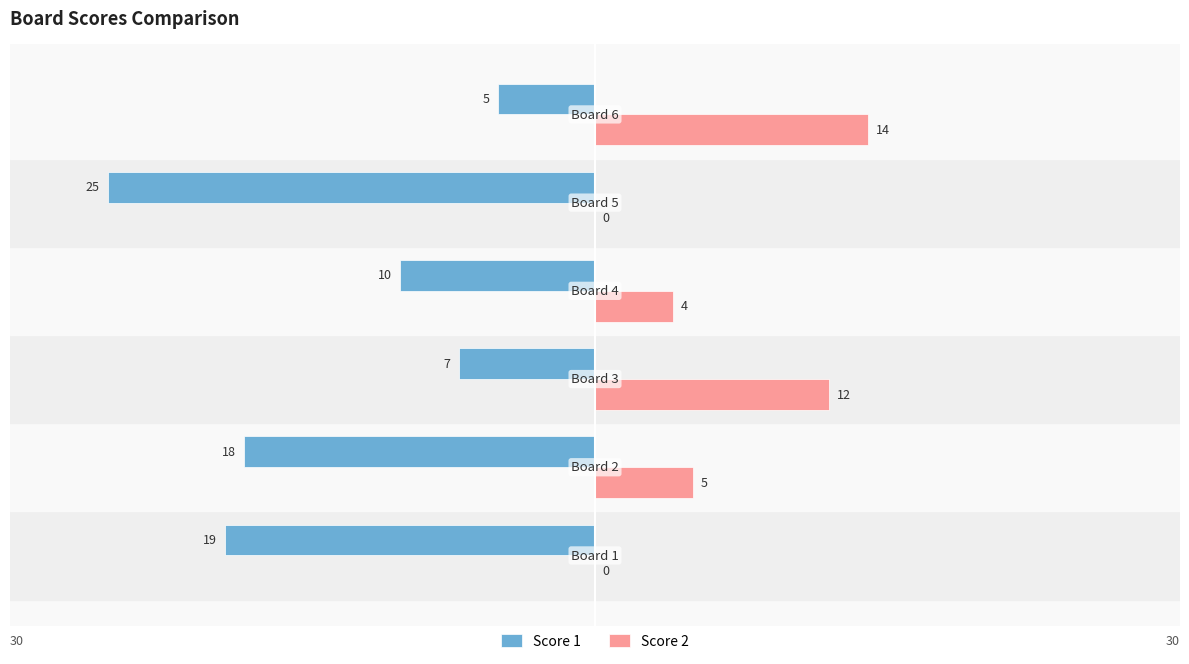

Which series has the largest total across all categories?

Score 2